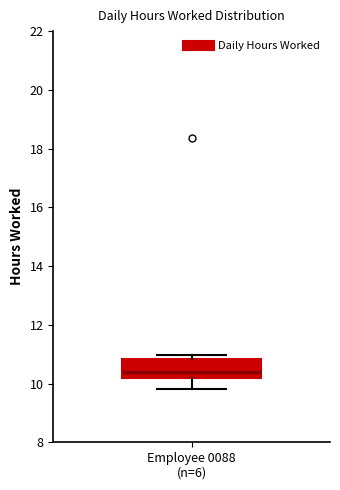

Transcribe this box plot: give where the median line is, the range the box spans, and where the two whiskers end, as read against the y-axis. The values are not printed on the chart, so give them approximately, as read against the axis.

median 10.4, box 10.2 to 10.8, whiskers 9.8 to 11.0